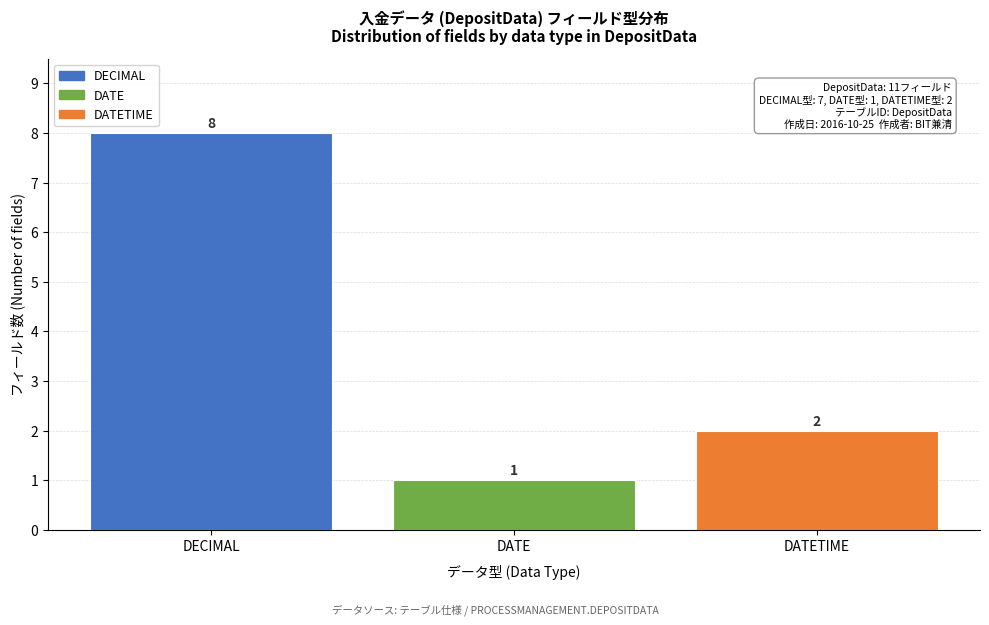

Reading left to right, what are all the values shown in this chart?

DECIMAL=8	DATE=1	DATETIME=2